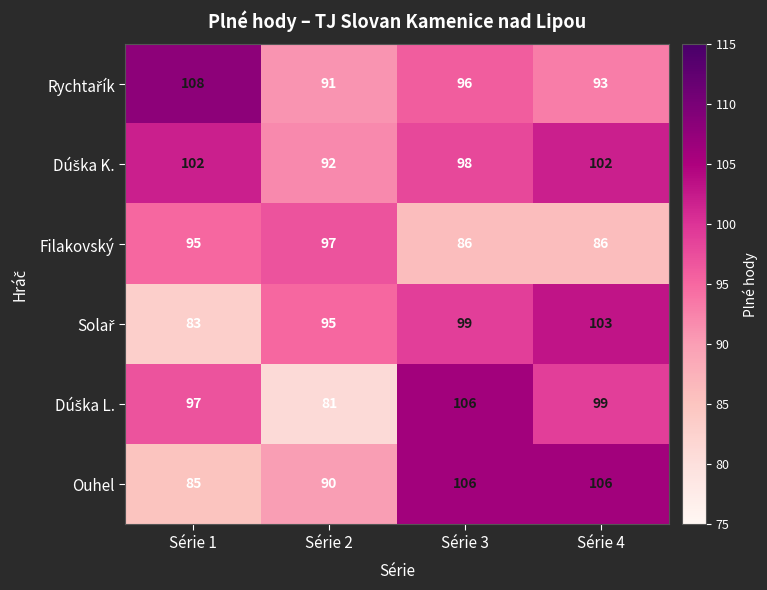

Count the Ouhel values in the range 90 to 106.

3